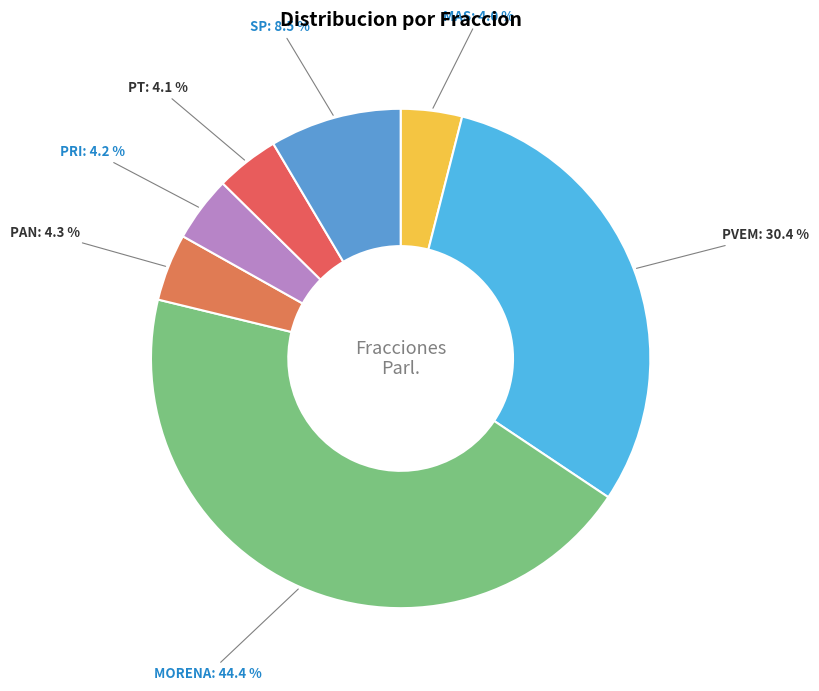

How many slices are in this pie chart?

7